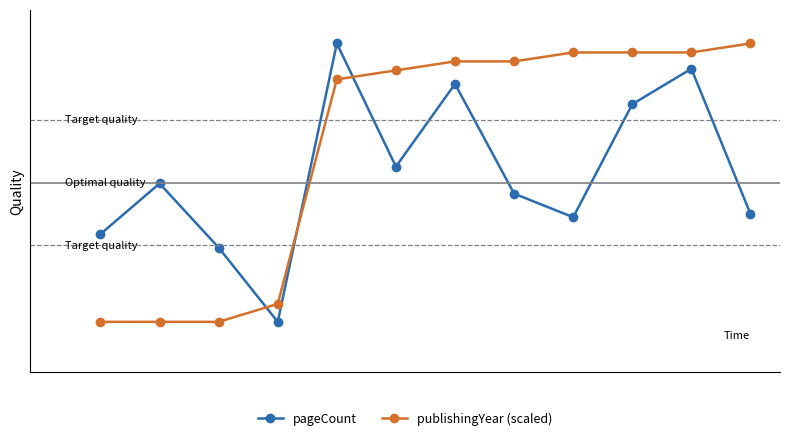

What are all the series names shown in the legend?

pageCount, publishingYear (scaled)